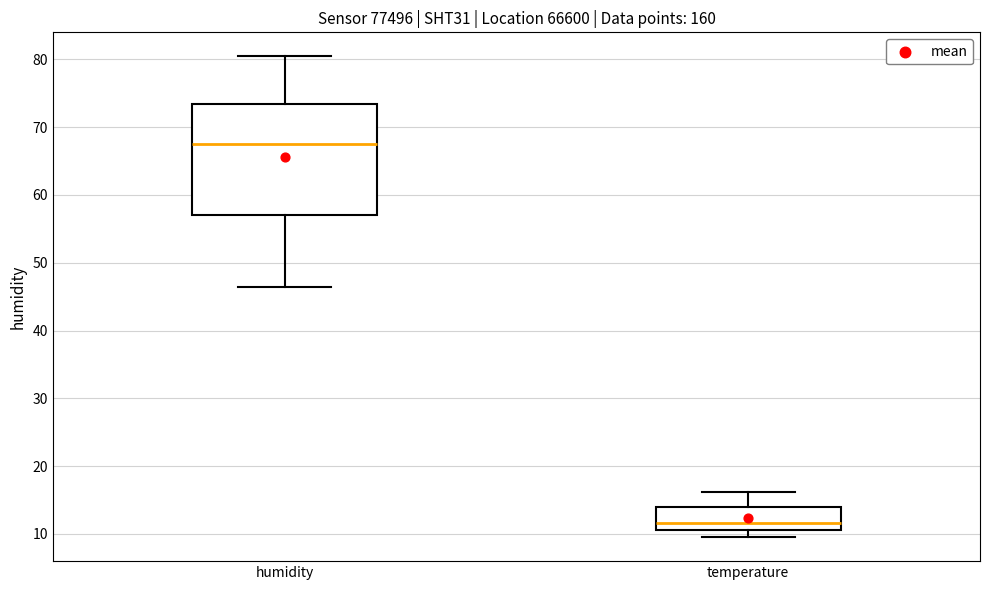

Where does the lower whisker of the box for humidity end on the y-axis? The values are not printed on the chart, so give them approximately, as read against the axis.

46